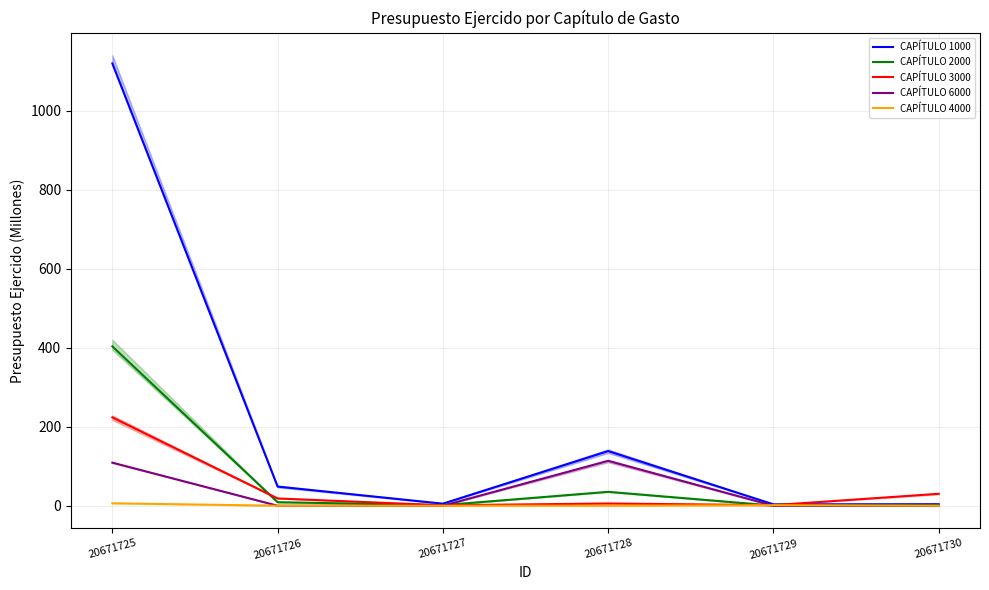

What is the difference between the second highest and minimum values in the CAPÍTULO 4000 series?

1.3